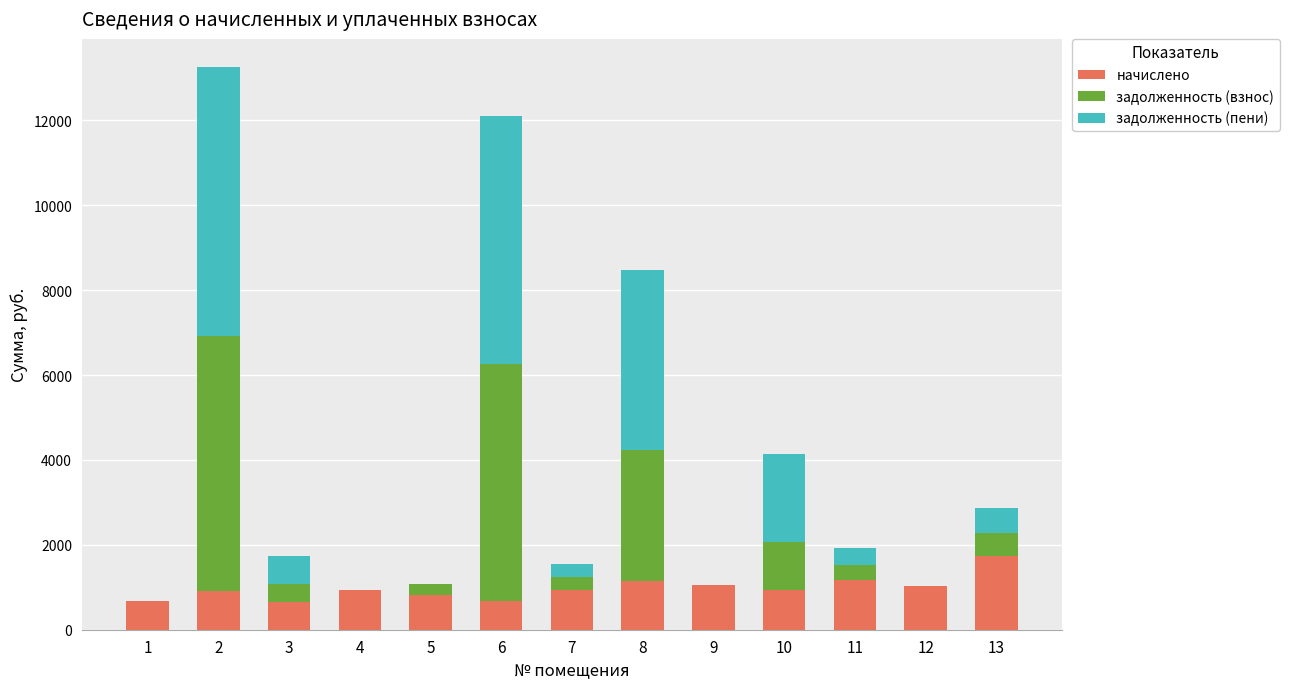

How many categories are shown in the chart?

13